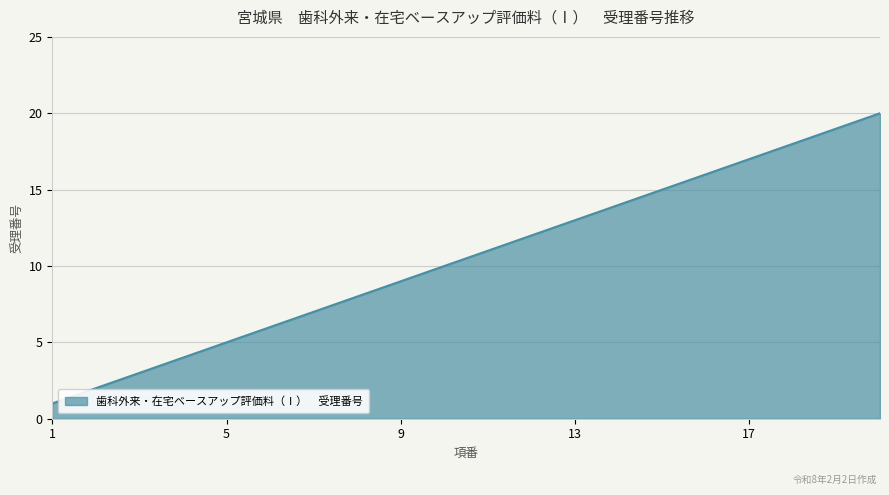

What is the difference between the maximum and minimum values?

19